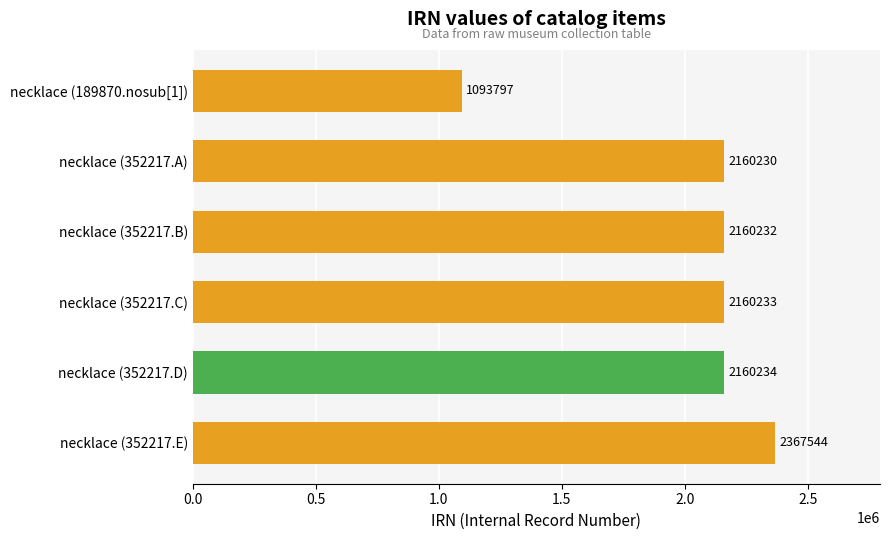

At which label is the value closest to 1730670?

necklace (352217.A)